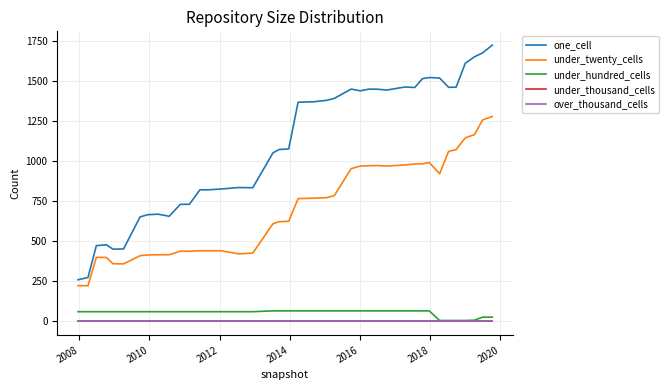

Reading right to left, list all the values displayed in this chart.

one_cell: 1722	1674	1649	1609	1460	1459	1517	1520	1513	1458	1461	1442	1447	1448	1437	1448	1390	1378	1369	1366	1075	1071	1050	833	834	825	820	820	730	729	655	668	665	651	451	450	477	472	273	259
under_twenty_cells: 1277	1256	1164	1144	1071	1059	920	990	982	981	975	968	971	970	968	952	784	771	768	765	624	621	608	425	421	440	440	440	437	437	415	415	414	409	358	359	398	399	222	222
under_hundred_cells: 26	26	7	5	5	5	5	65	65	65	65	65	65	65	65	65	65	65	65	65	65	65	65	60	60	60	60	60	60	60	60	60	60	60	60	60	60	60	60	60
under_thousand_cells: 0	0	0	0	0	0	0	0	0	0	0	0	0	0	0	0	0	0	0	0	0	0	0	0	0	0	0	0	0	0	0	0	0	0	0	0	0	0	0	0
over_thousand_cells: 0	0	0	0	0	0	0	0	0	0	0	0	0	0	0	0	0	0	0	0	0	0	0	0	0	0	0	0	0	0	0	0	0	0	0	0	0	0	0	0